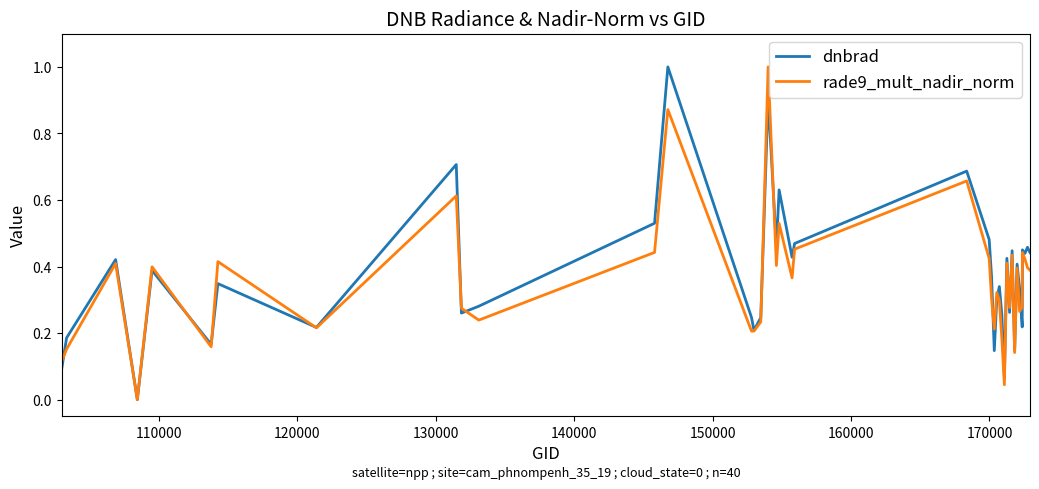

What is the maximum value for rade9_mult_nadir_norm?

1.0